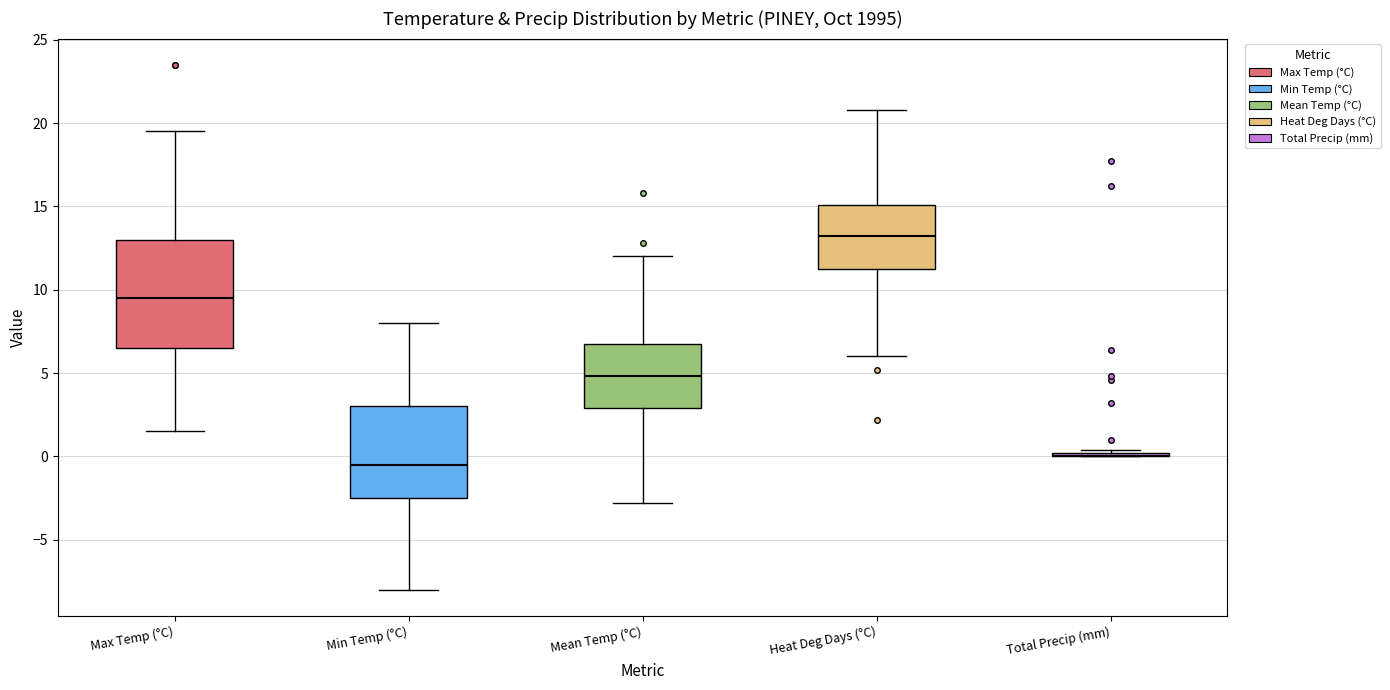

Reading left to right, transcribe this box plot: for each box, give where its median line is, the range the box spans, and where its two whiskers end, as read against the y-axis. The values are not printed on the chart, so give them approximately, as read against the axis.

Max Temp (°C): median 9.5, box 6.5 to 13.0, whiskers 1.5 to 19.5
Min Temp (°C): median -0.5, box -2.5 to 3.0, whiskers -8.0 to 8.0
Mean Temp (°C): median 5.0, box 3.0 to 7.0, whiskers -3.0 to 12.0
Heat Deg Days (°C): median 13.0, box 11.5 to 15.0, whiskers 6.0 to 21.0
Total Precip (mm): box collapsed to a line at 0.0, whiskers 0.0 to 0.5